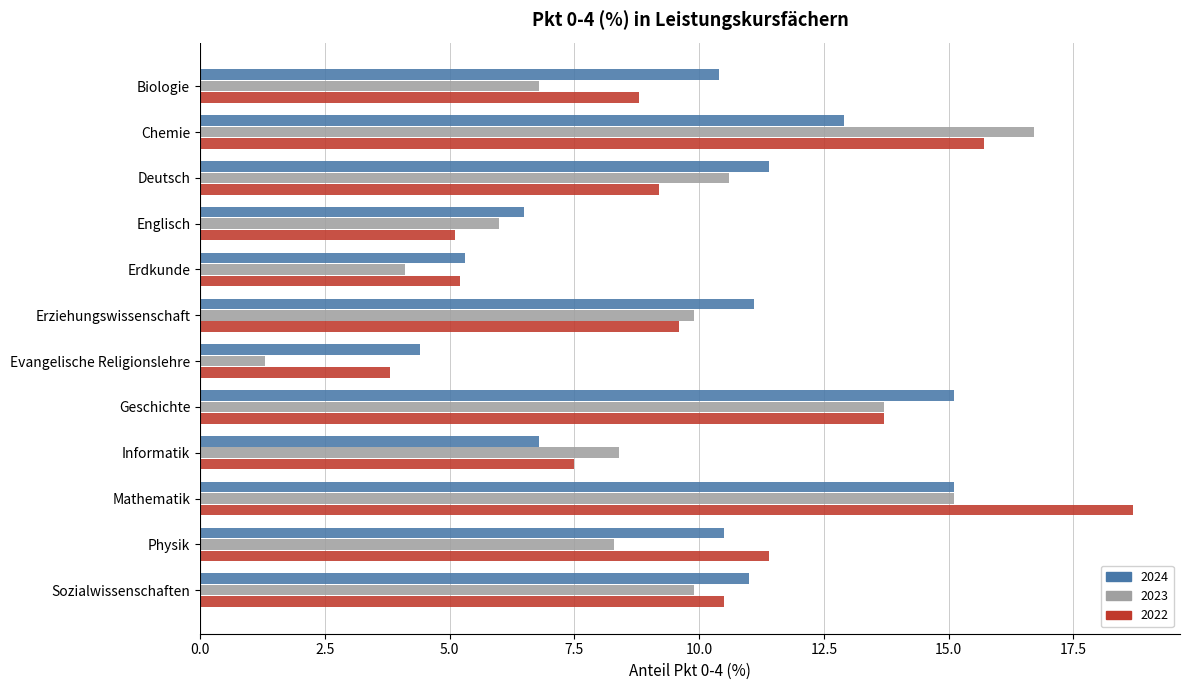

What is the total value across all series at Mathematik?

48.9